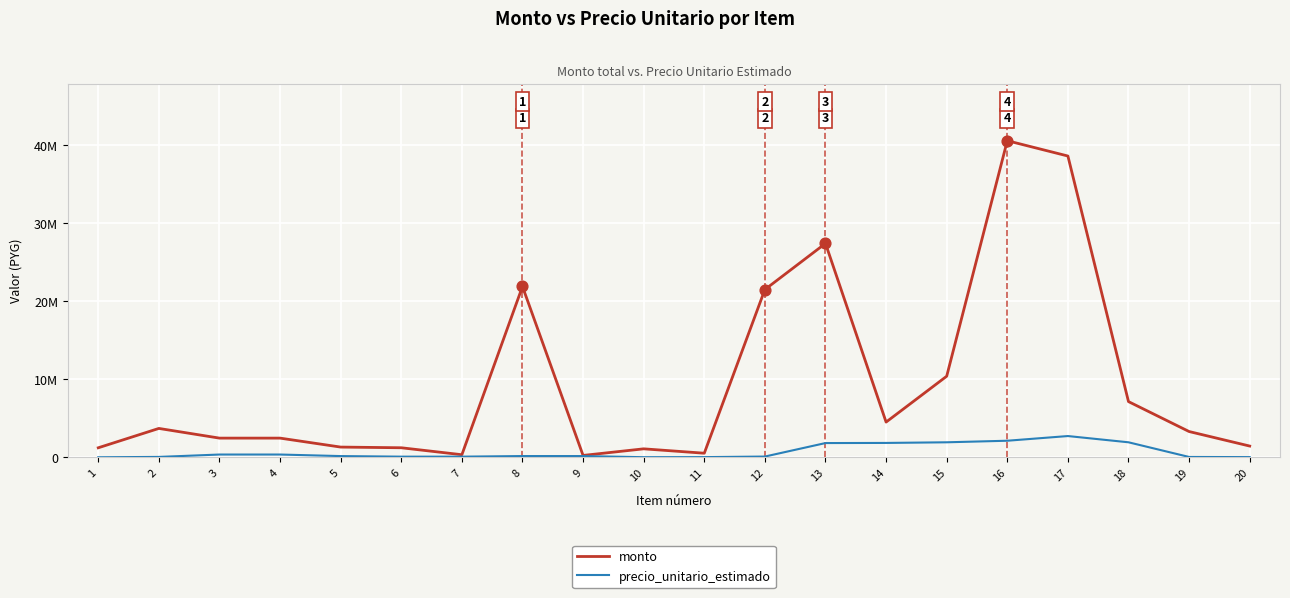

What are all the series names shown in the legend?

monto, precio_unitario_estimado